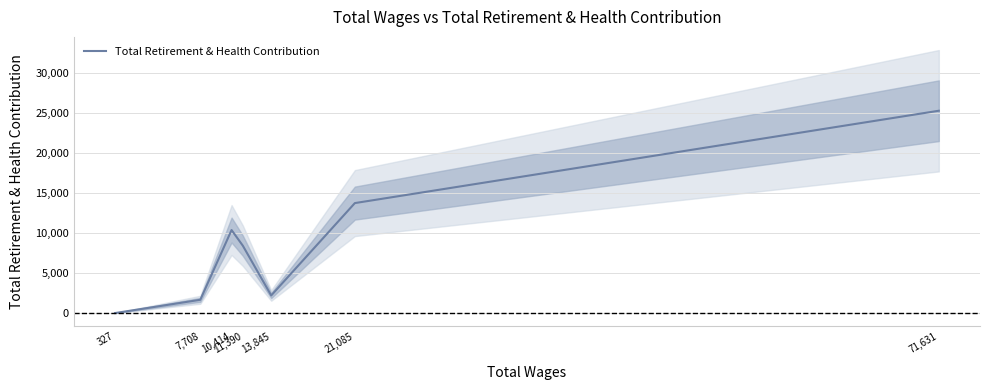

List the labels in order of value, largest first.

71,631, 21,085, 10,414, 11,390, 13,845, 7,708, 327